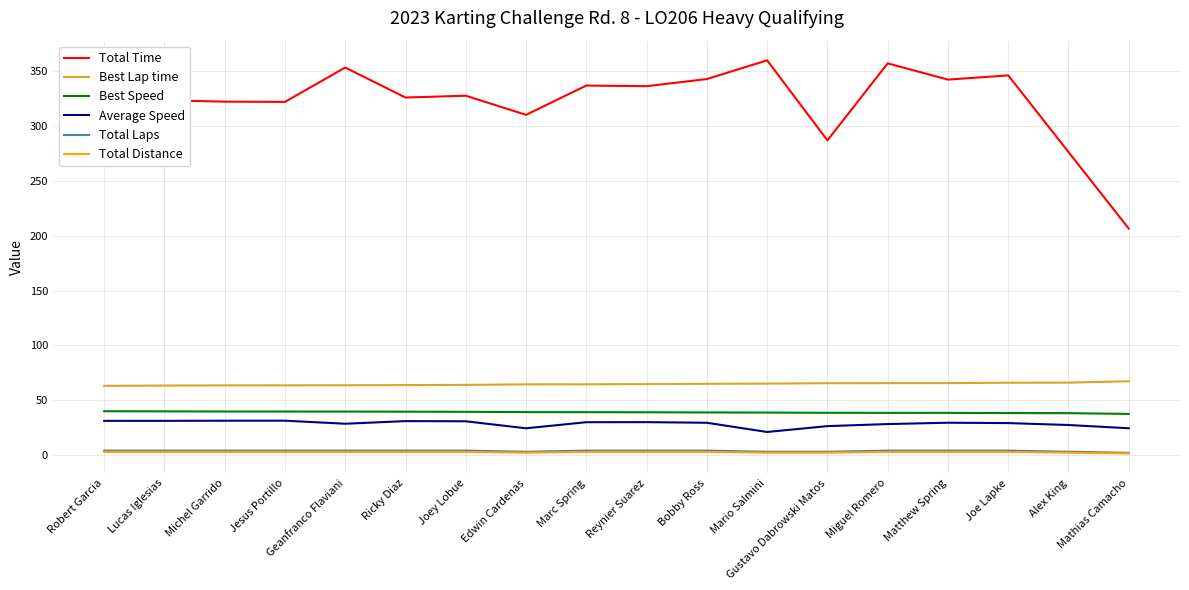

What is the maximum value for Best Speed?

39.9